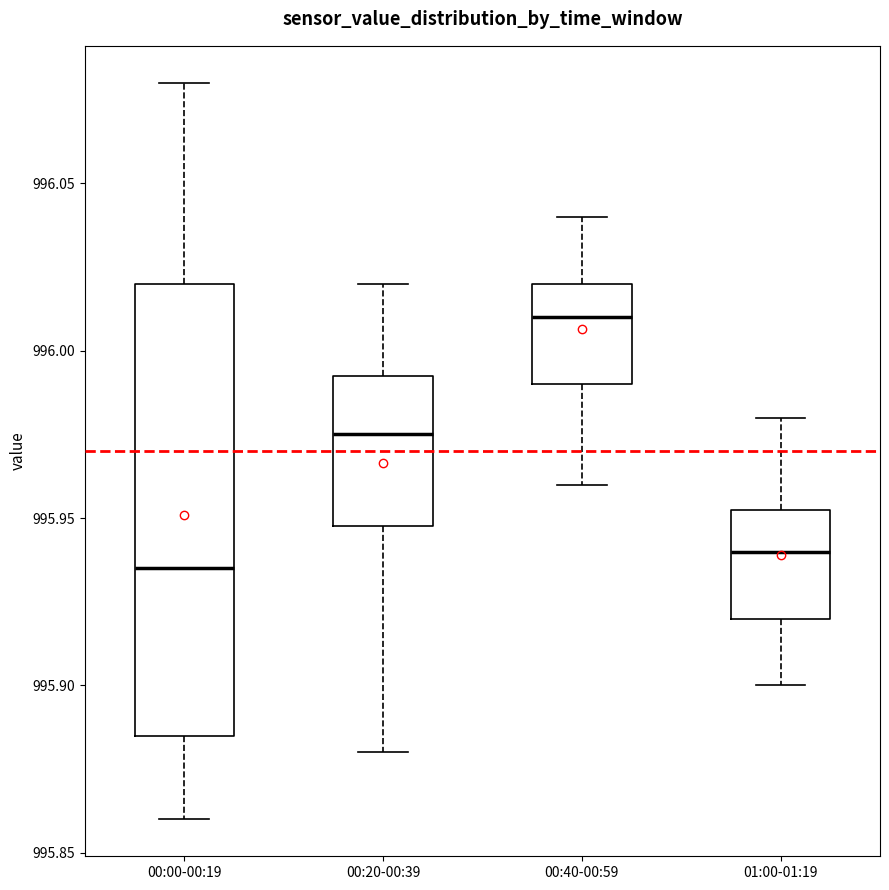

Comparing the boxes themselves (not the whiskers), which one is the tallest?

00:00-00:19